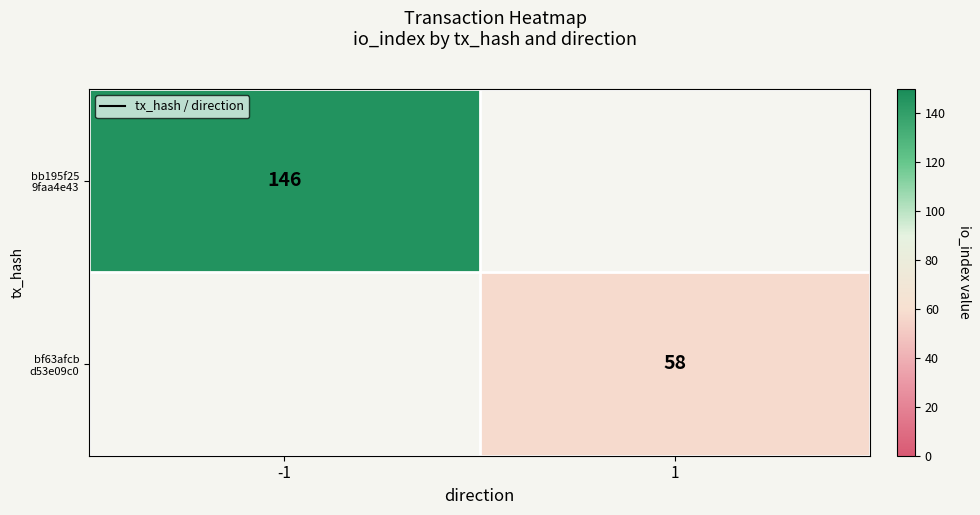

Where is bb195f25 9faa4e43 nearest to the value 146?

-1